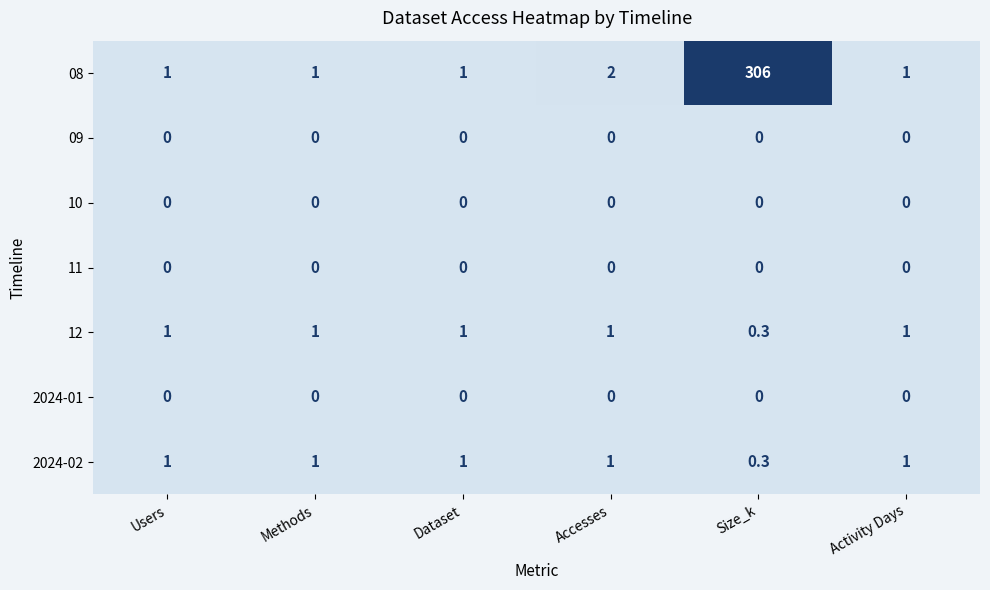

Which label corresponds to the largest value in the chart?

Size_k